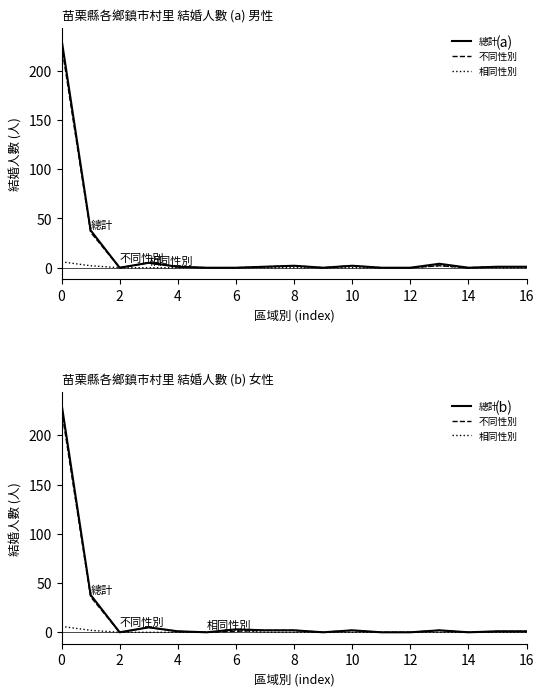

At how many categories does at least one series exceed 197?

1